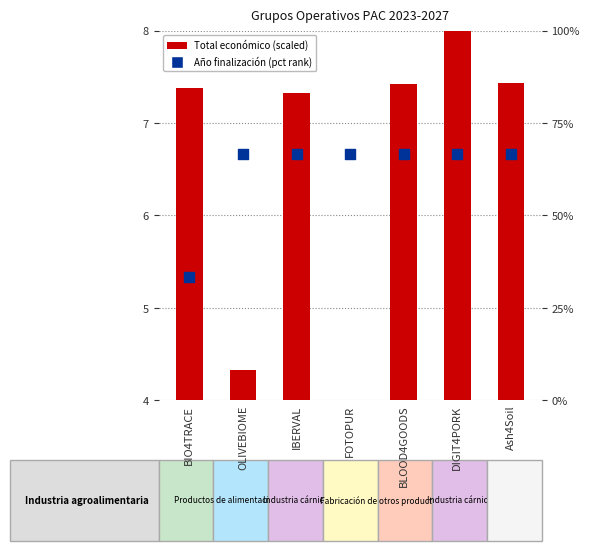

Which series contains the lowest Y value?

Total económico